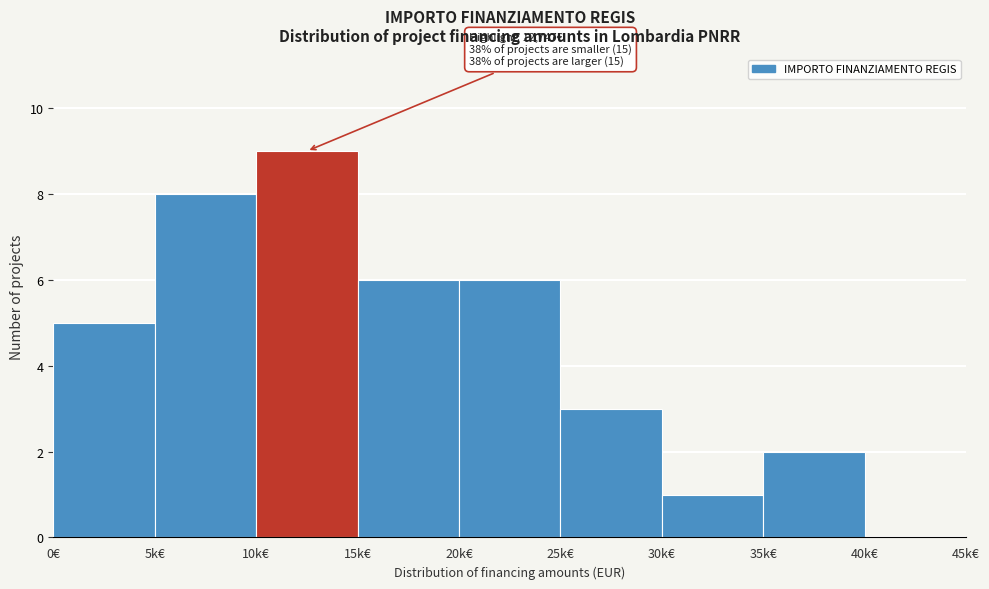

Reading right to left, what are all the values shown in this chart?

40k€=0	35k€=2	30k€=1	25k€=3	20k€=6	15k€=6	10k€=9	5k€=8	0€=5